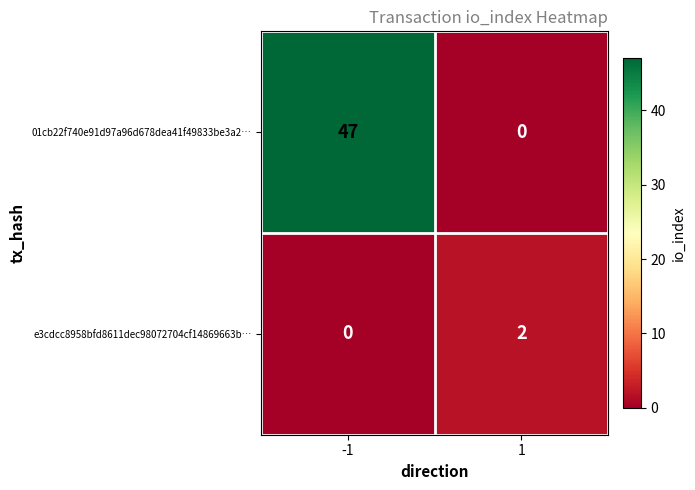

What is the total value across all series at -1?

47